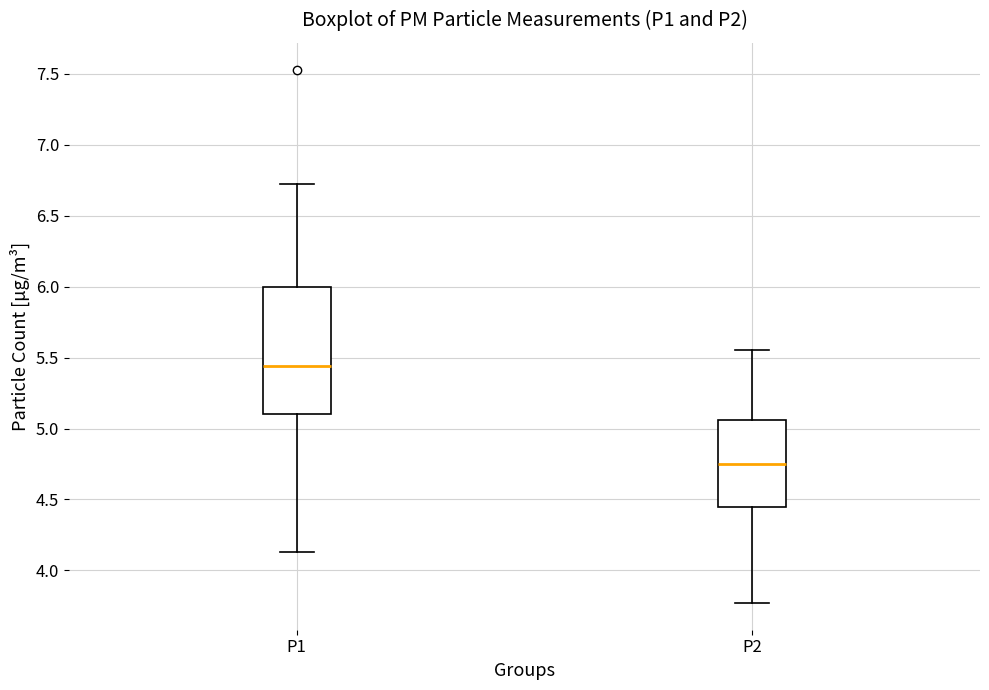

Reading left to right, read every box against the y-axis: the position of its median line, the range the box covers, and the ends of its whiskers. The values are not printed on the chart, so give them approximately, as read against the axis.

P1: median 5.45, box 5.10 to 6.00, whiskers 4.15 to 6.70
P2: median 4.75, box 4.45 to 5.05, whiskers 3.75 to 5.55